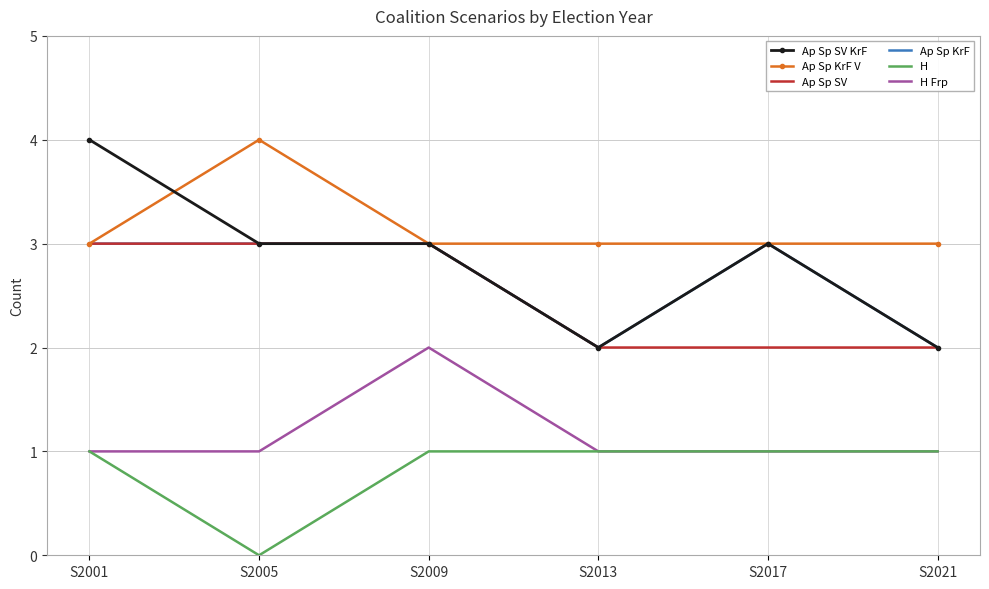

Count the number of data series in this chart.

6